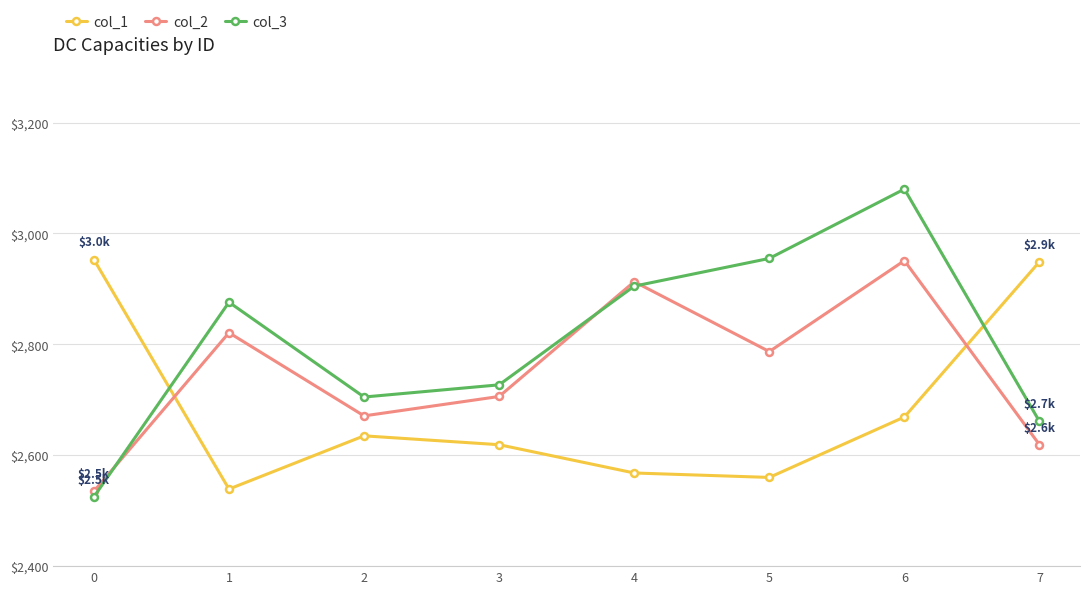

What is the value of the col_2 point at the 5th from the left?

2913